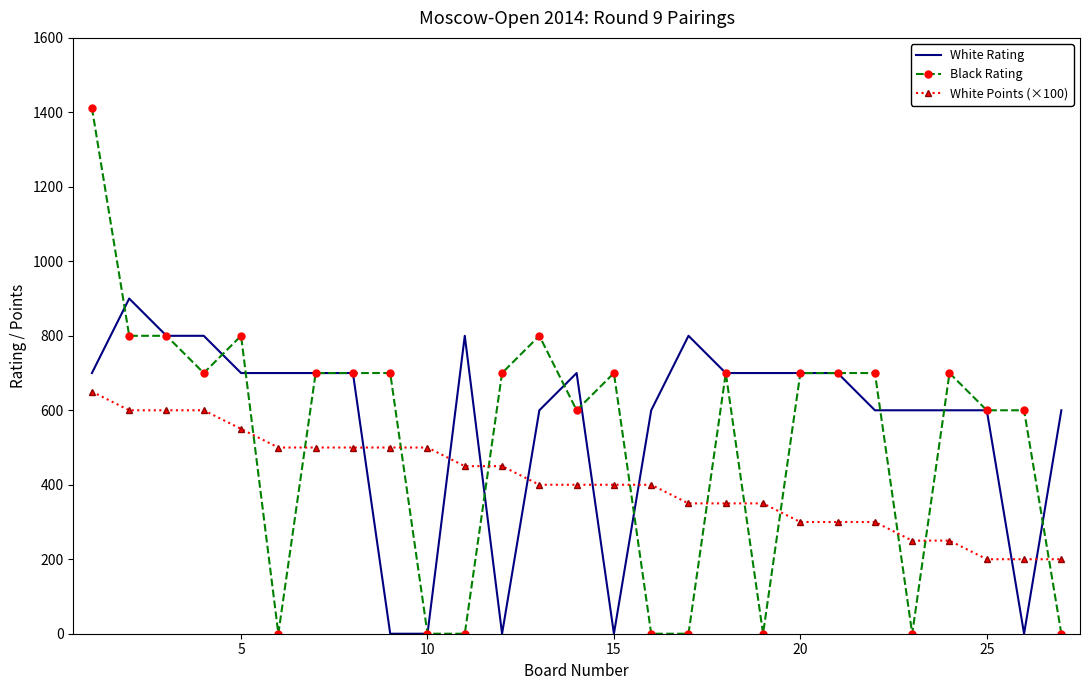

Rank the series by their average value, from highest to lowest.

White Rating, Black Rating, White Points (×100)